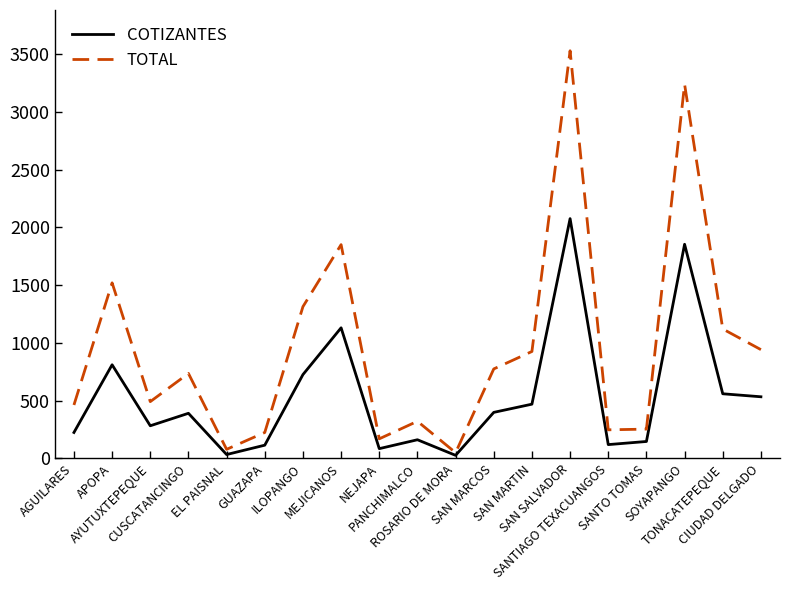

List the series in order of their overall mean, lowest first.

COTIZANTES, TOTAL